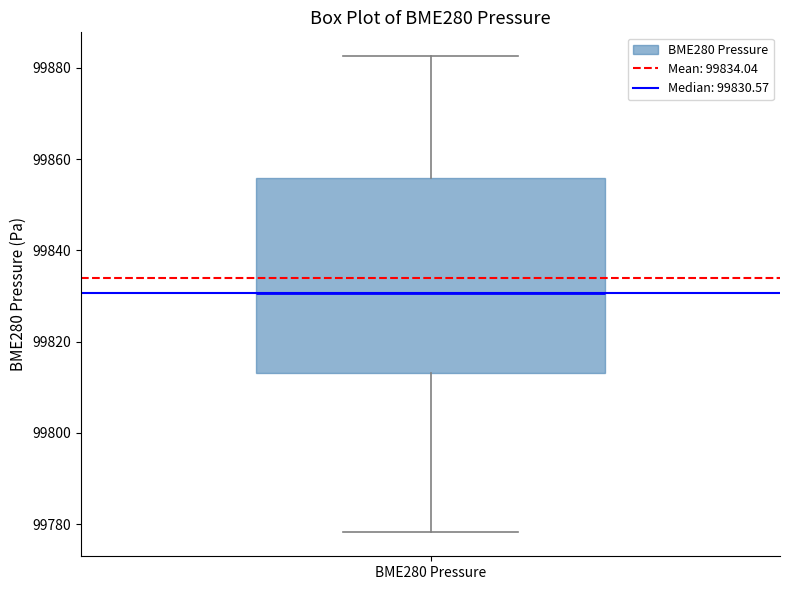

Where does the upper whisker of the box for BME280 Pressure end on the y-axis? The values are not printed on the chart, so give them approximately, as read against the axis.

99882